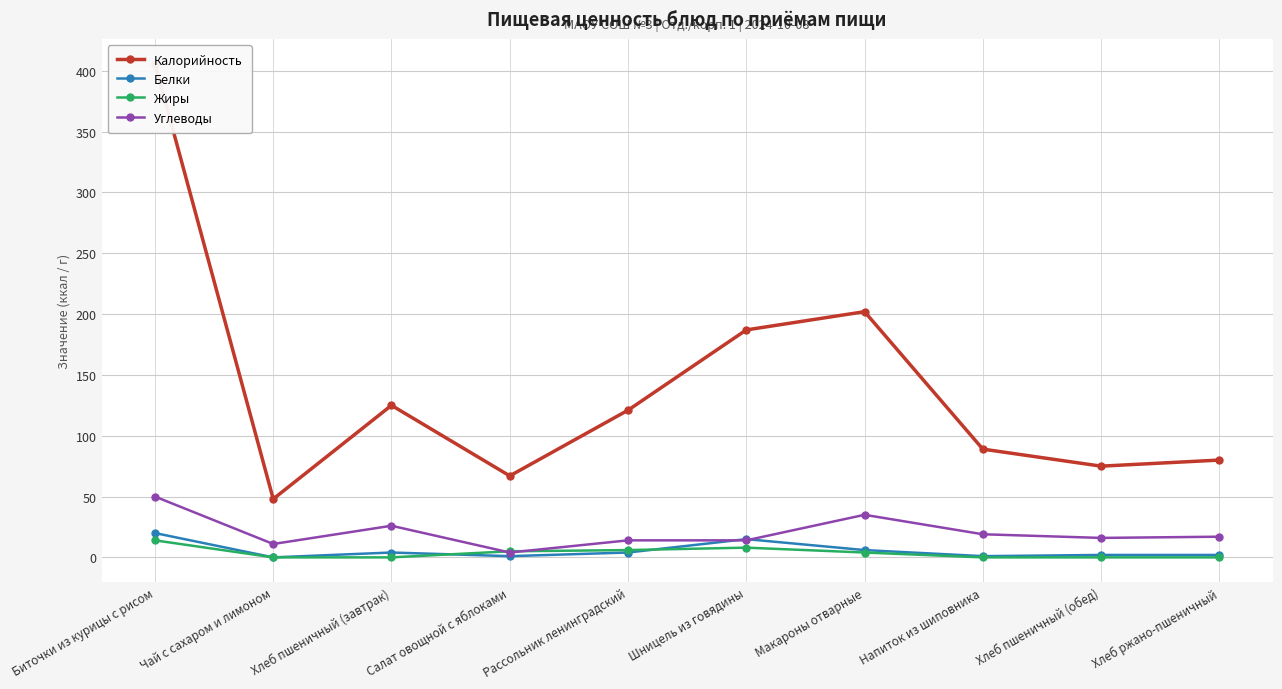

How many lines are shown in the chart?

4